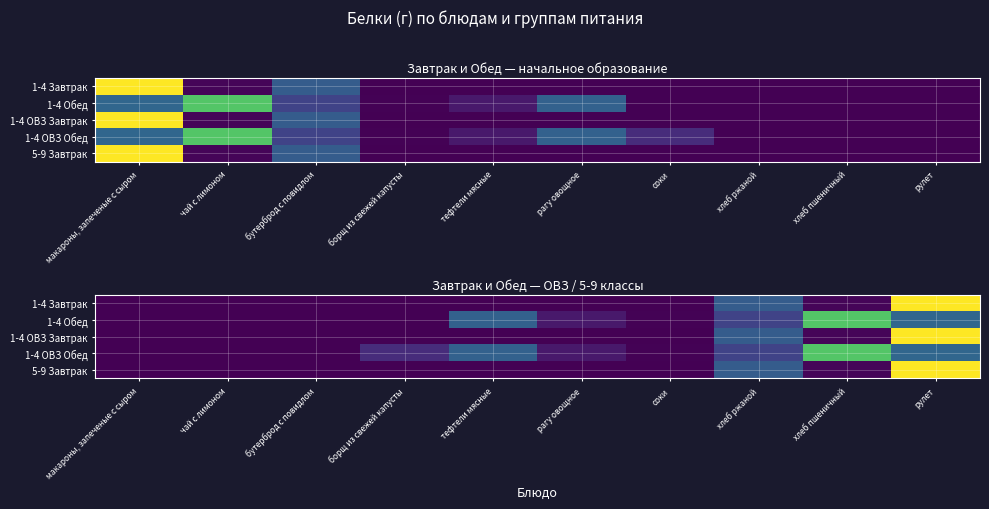

The value of 1-4 Завтрак at рулет is 6.7. True or false?

False